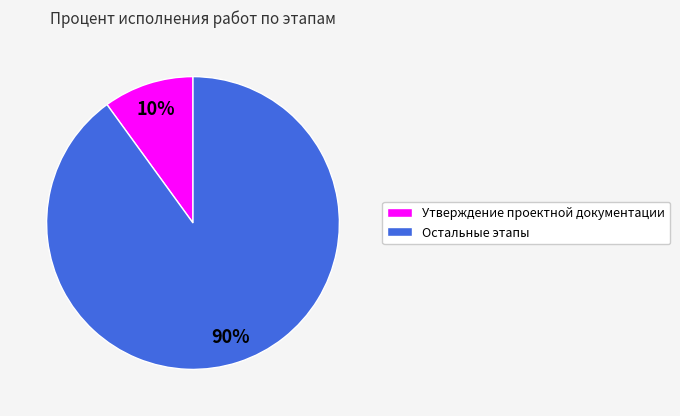

Approximately how many times larger is the value at Остальные этапы compared to Утверждение проектной документации?

9.0